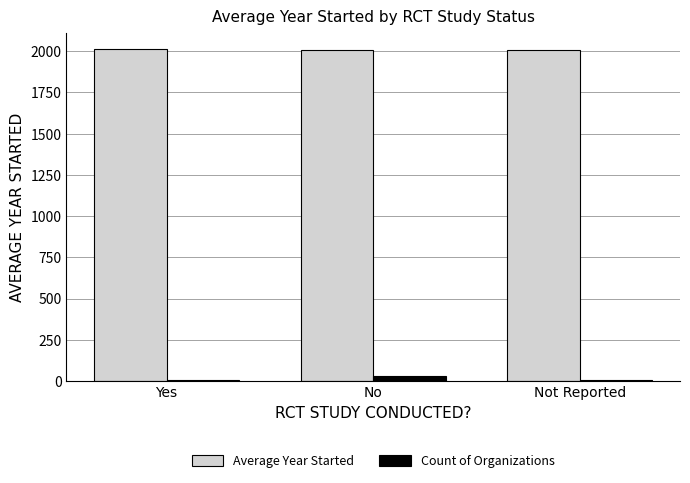

What is the value of the Count of Organizations bar at the 3rd from the left?

8.0